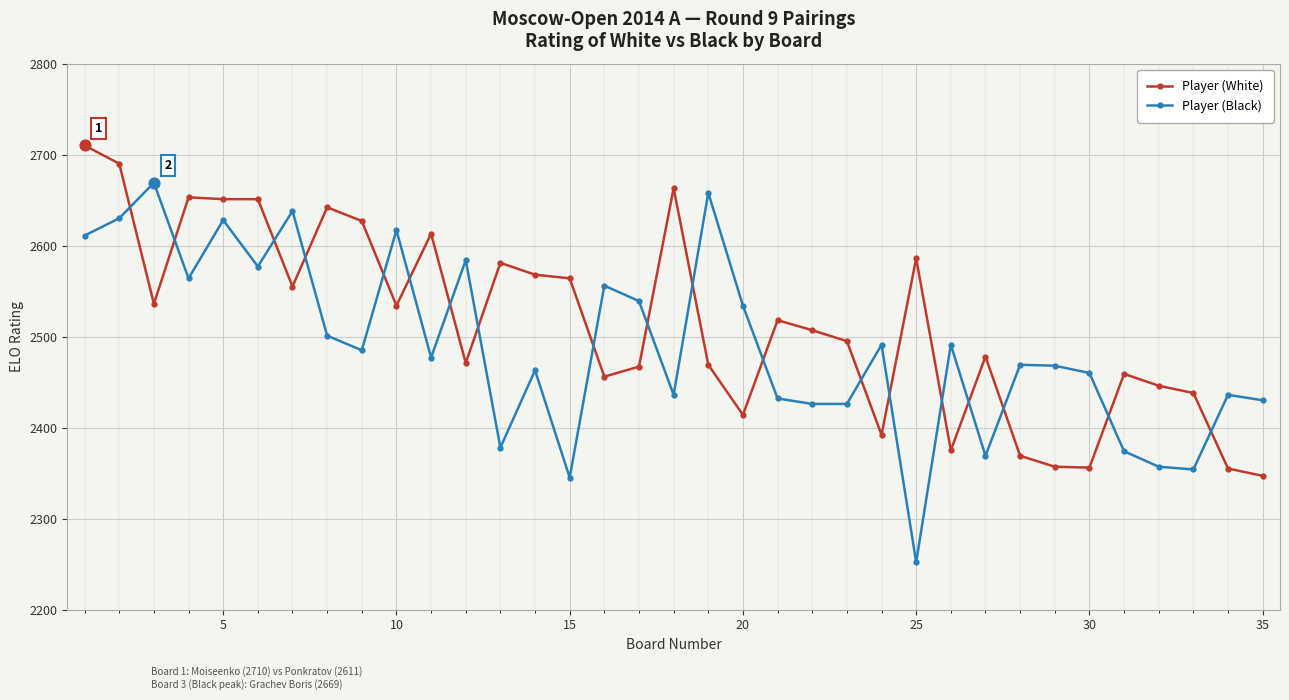

Which series has the largest total across all categories?

Player (White)